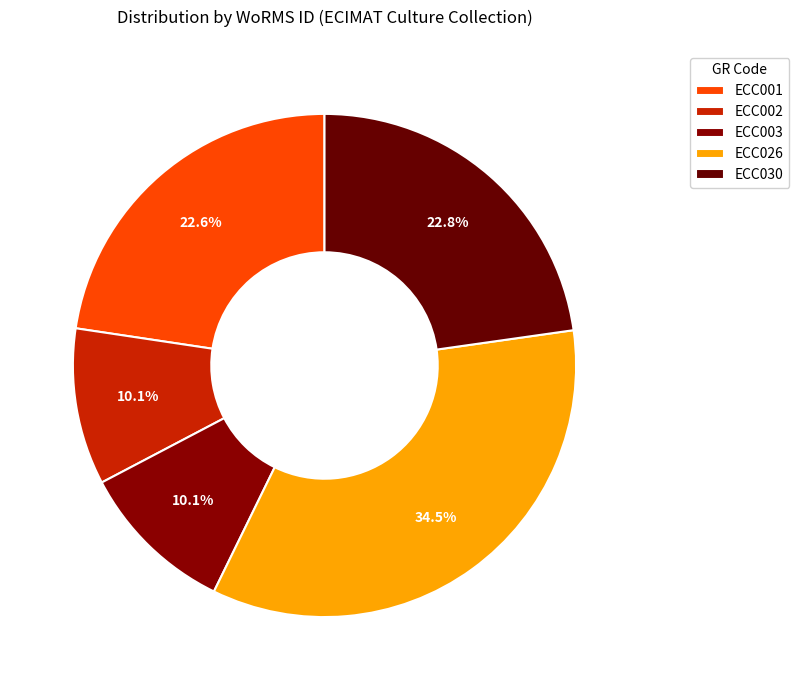

Does any single category account for the majority?

No